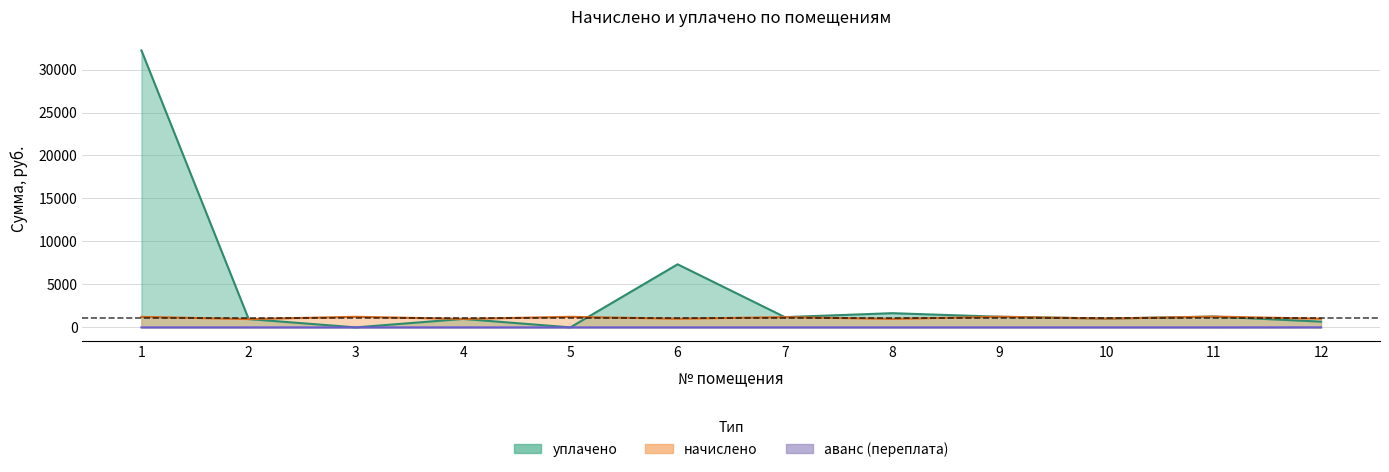

At which category does уплачено reach its first local valley?

3